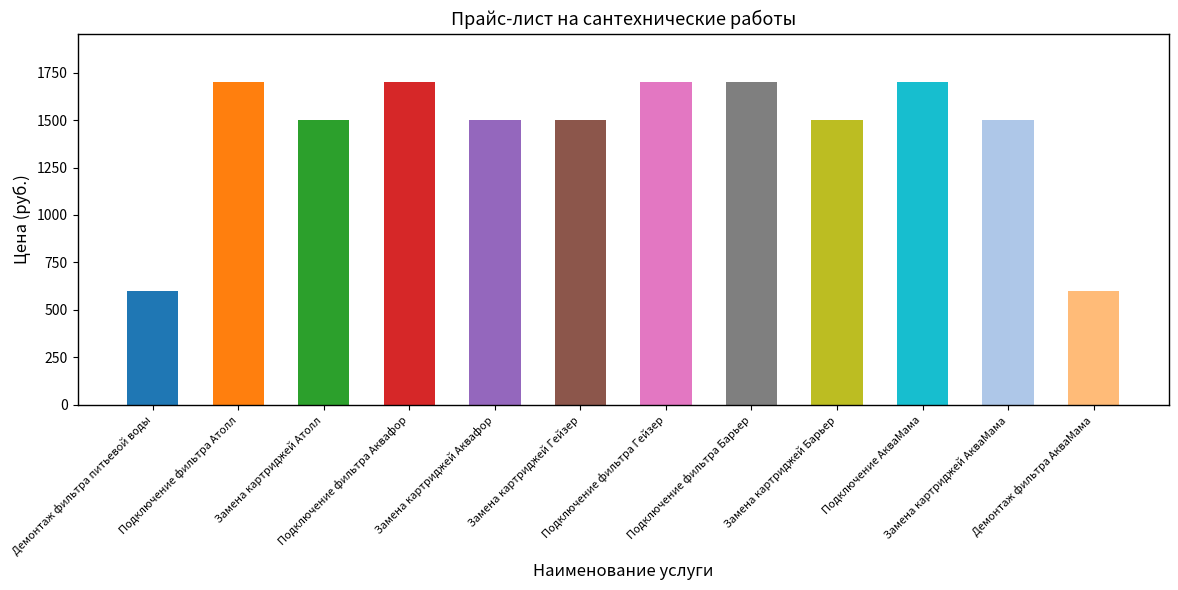

Reading left to right, what are all the values shown in this chart?

Демонтаж фильтра питьевой воды=600	Подключение фильтра Атолл=1700	Замена картриджей Атолл=1500	Подключение фильтра Аквафор=1700	Замена картриджей Аквафор=1500	Замена картриджей Гейзер=1500	Подключение фильтра Гейзер=1700	Подключение фильтра Барьер=1700	Замена картриджей Барьер=1500	Подключение АкваМама=1700	Замена картриджей АкваМама=1500	Демонтаж фильтра АкваМама=600